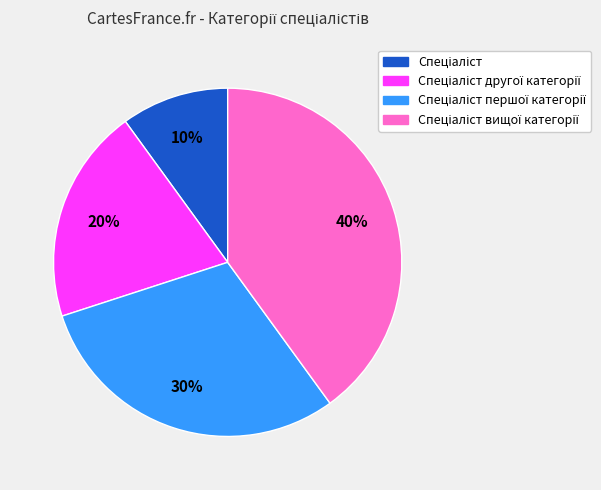

To the nearest percent, what is the difference between the largest and smallest slice percentages?

30%